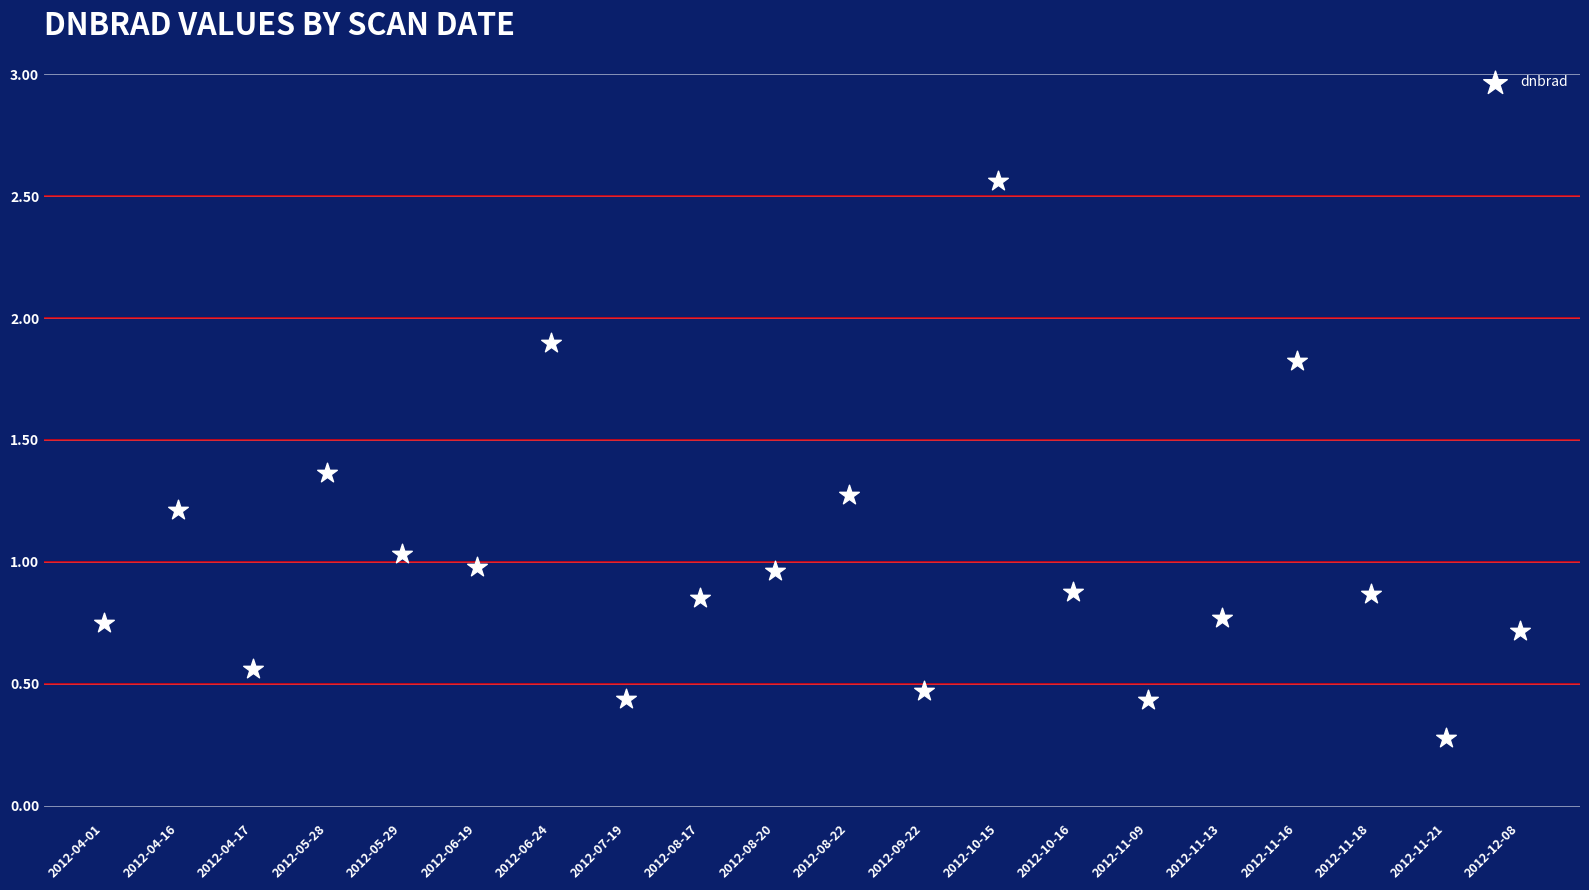

What is the range of Y values (max minus min)?

2.3